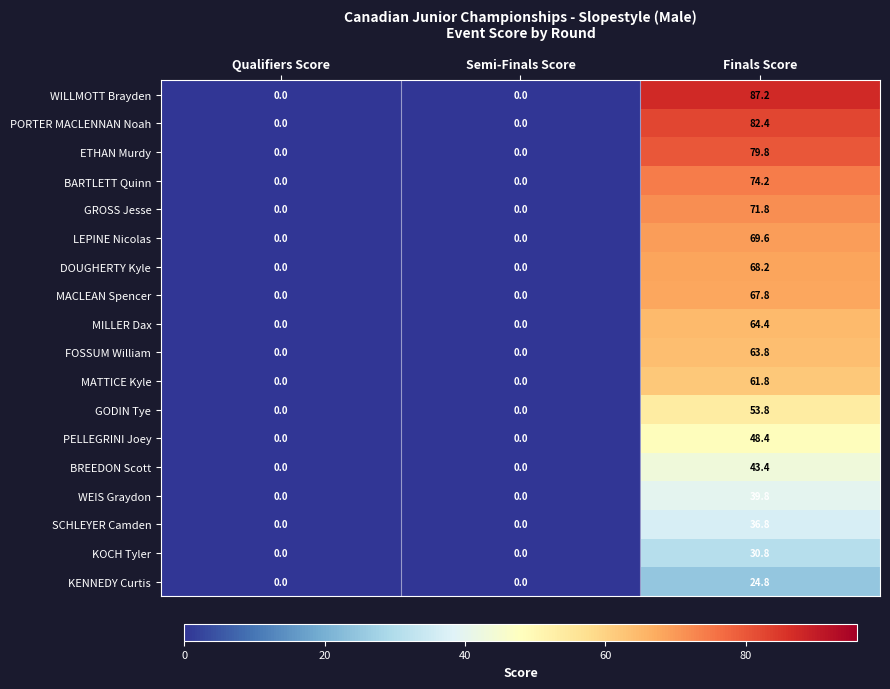

How many series are shown in this chart?

18